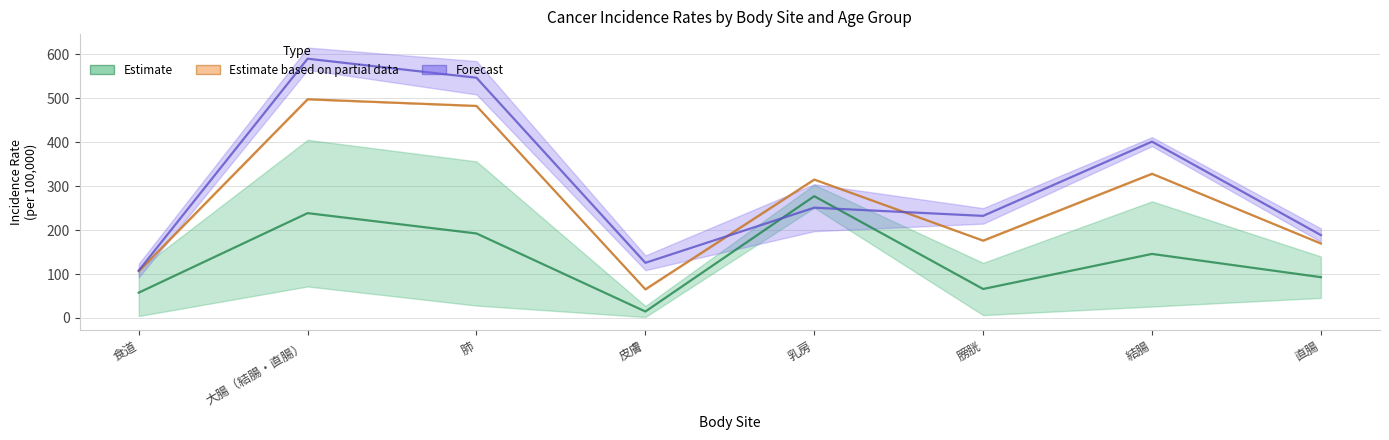

What is the maximum value for 70-74歳?

497.8